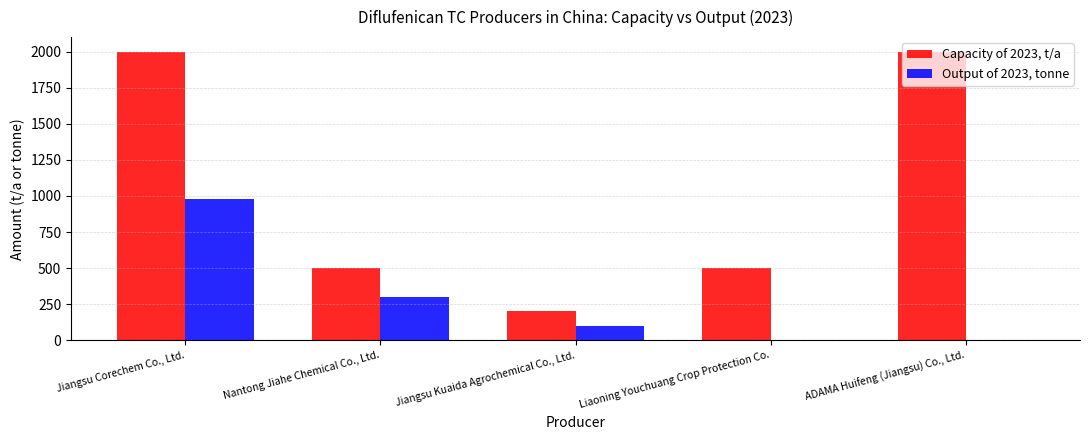

The Output of 2023, tonne series shows 100 at Jiangsu Kuaida Agrochemical Co., Ltd.. True or false?

True